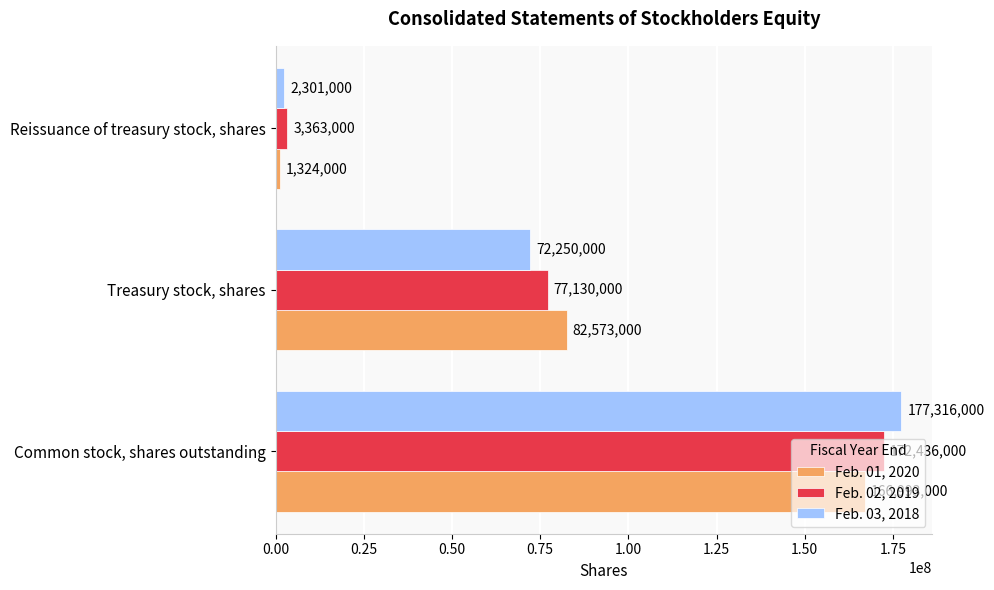

How many Feb. 01, 2020 values are between 1324000 and 166993000?

3